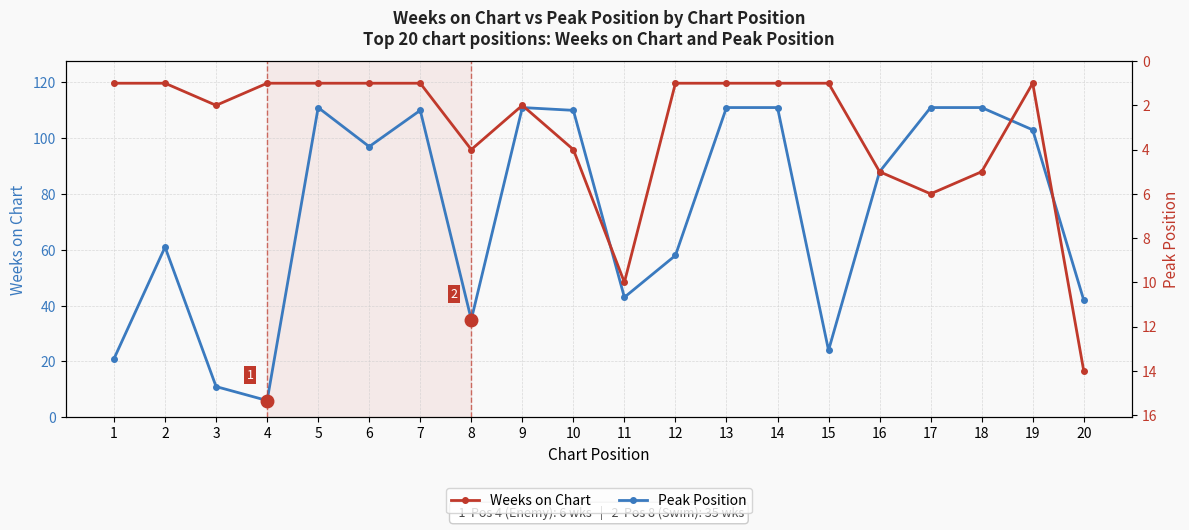

Does the chart display data point markers on the line(s)?

Yes